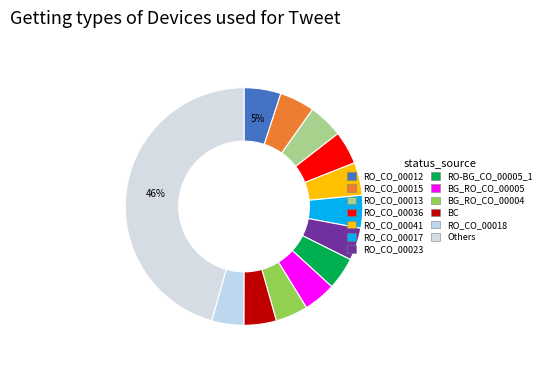

How many slices are in this pie chart?

13